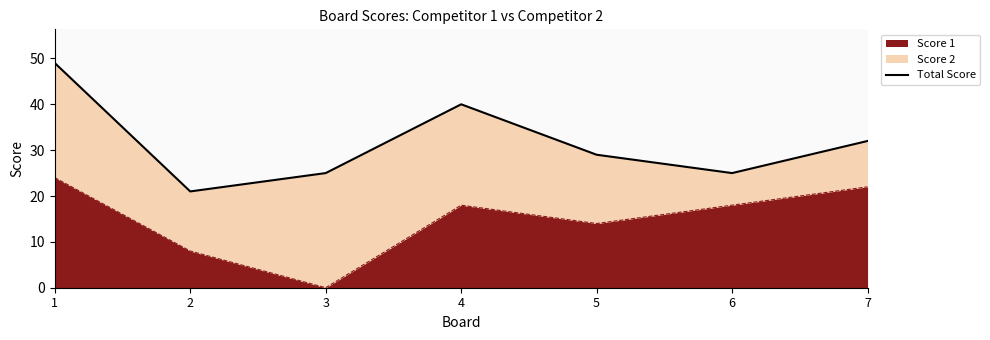

What is the change in value from 5 to 7?

+3